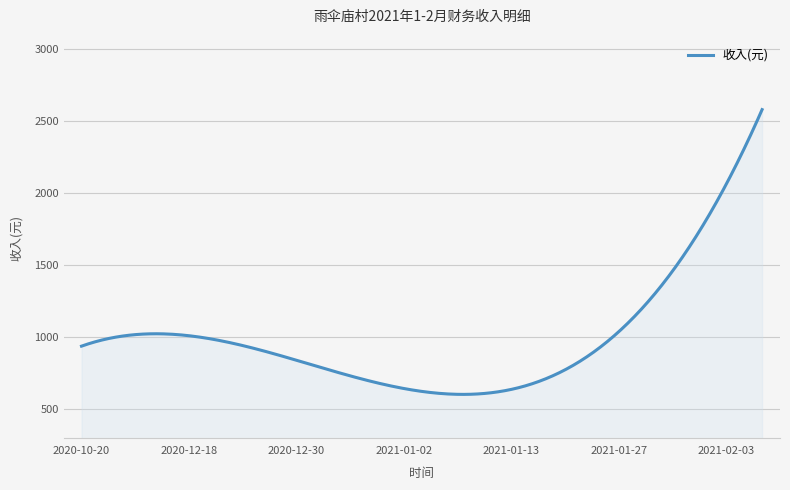

What is the greatest value displayed?

2581.9